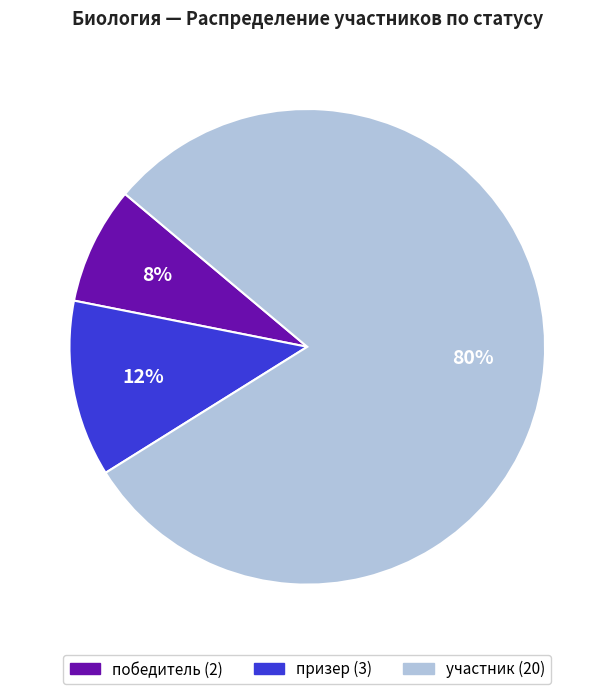

What percentage is the победитель slice, to the nearest percent?

8%